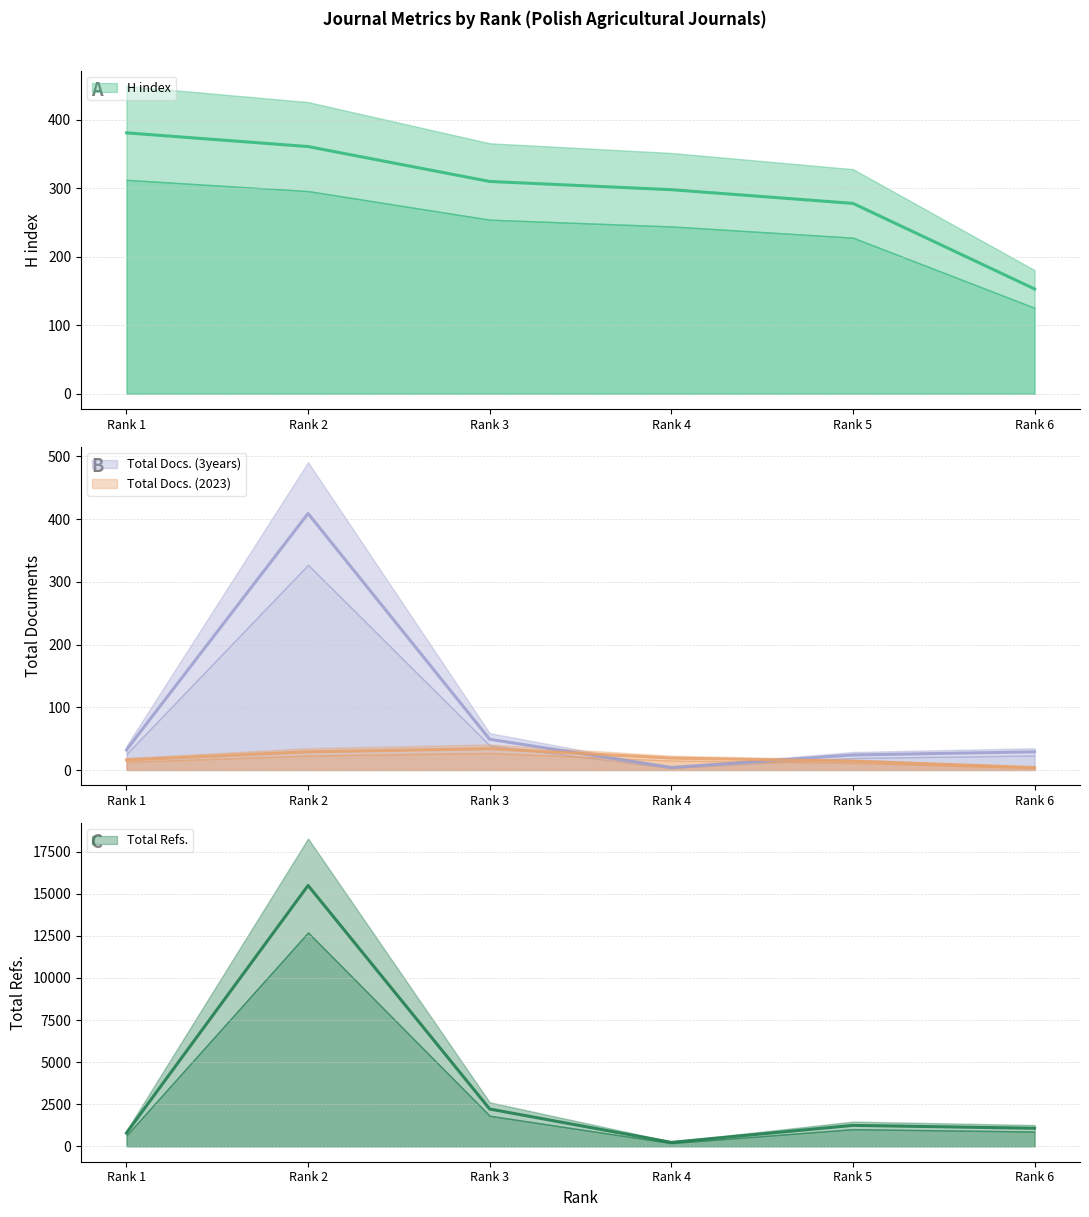

True or false: Total Docs. (3years) and Total Docs. (2023) intersect in this chart.

True